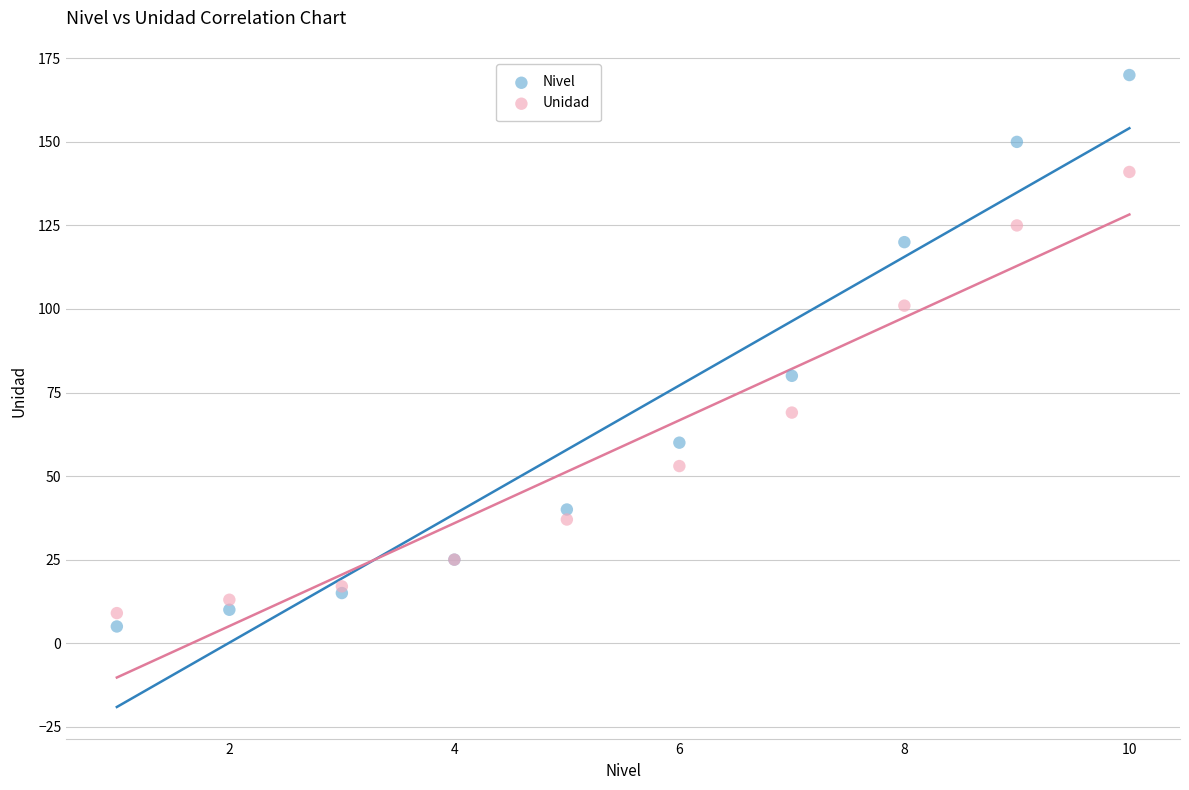

What is the X range (max minus min) for the scatter plot?

9